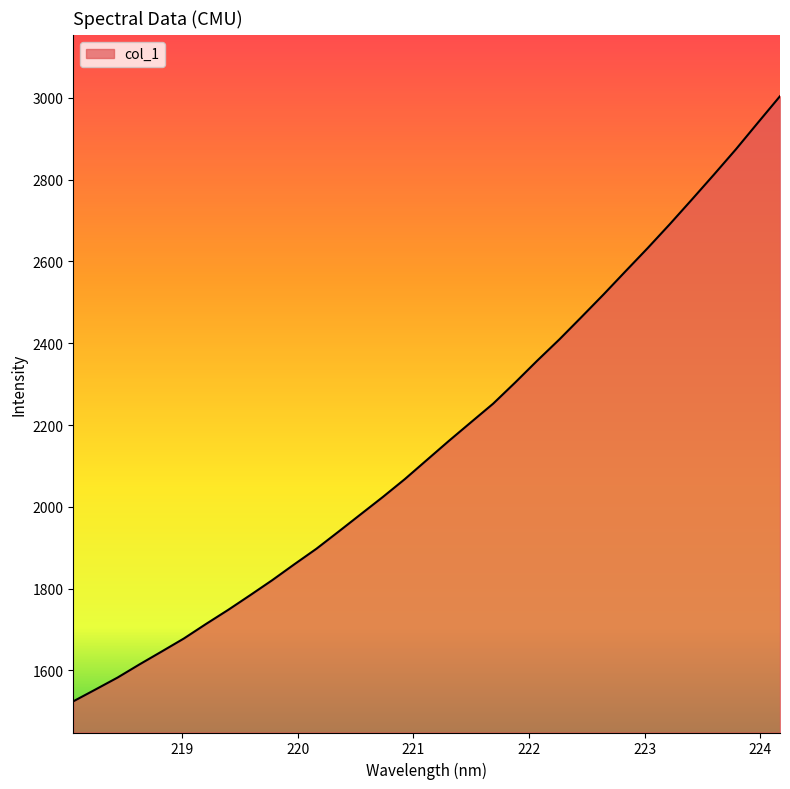

What is the smallest value displayed?

1524.1